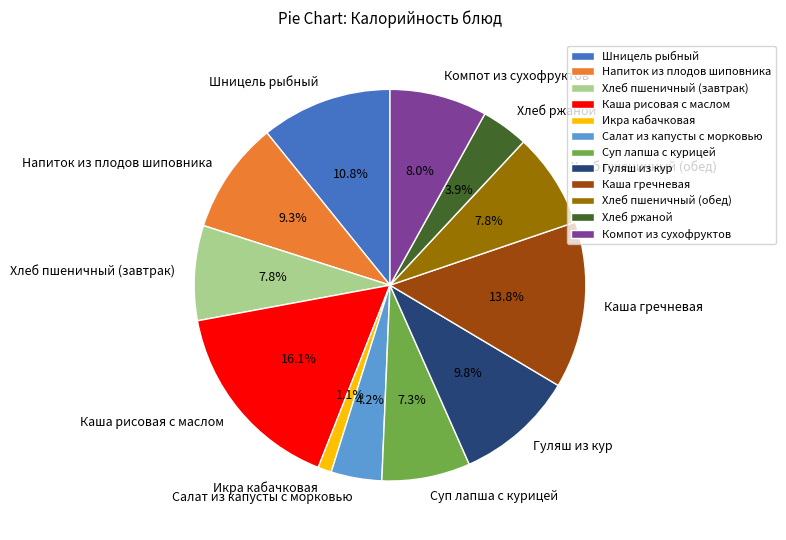

How much of the chart is everything except Салат из капусты с морковью?

95.8%